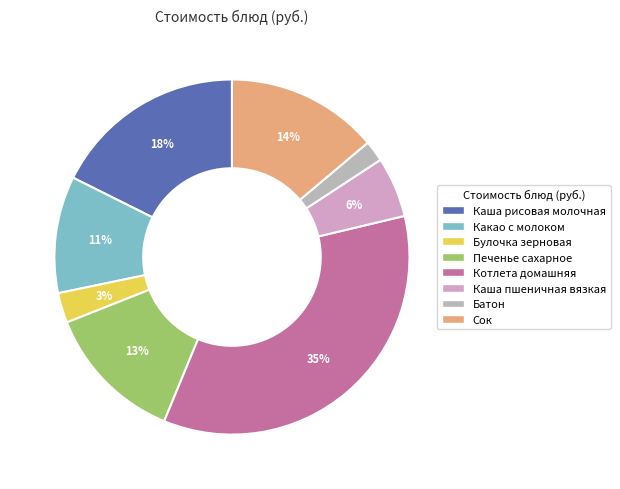

Is there a majority slice in this chart?

No